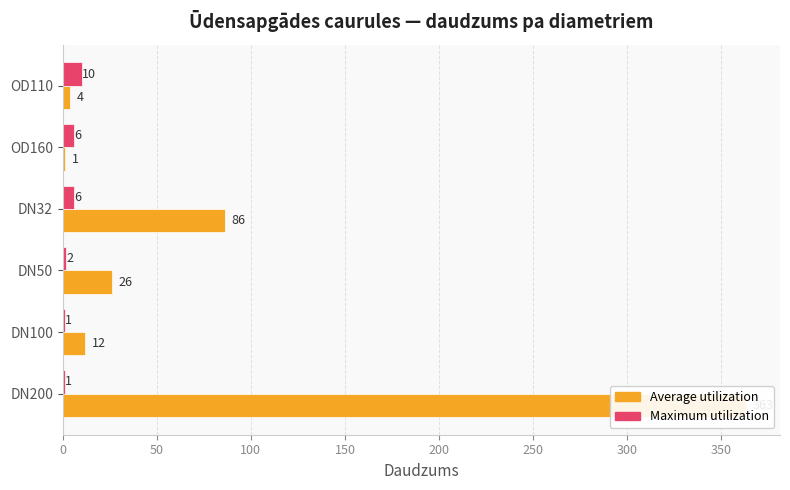

List the series in order of their overall mean, highest first.

Average utilization, Maximum utilization